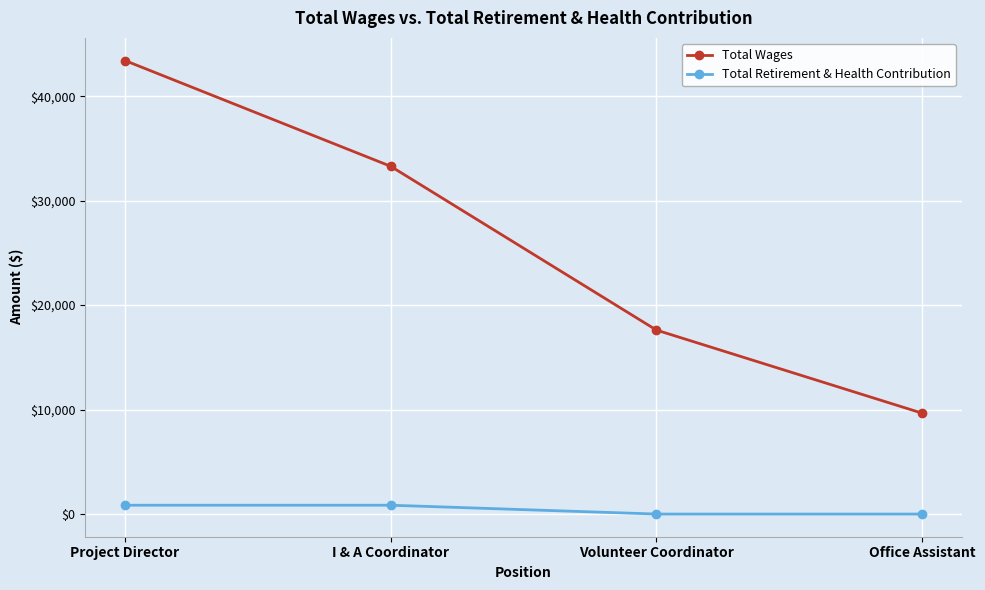

The value of Total Retirement & Health Contribution at Volunteer Coordinator is 0. True or false?

True